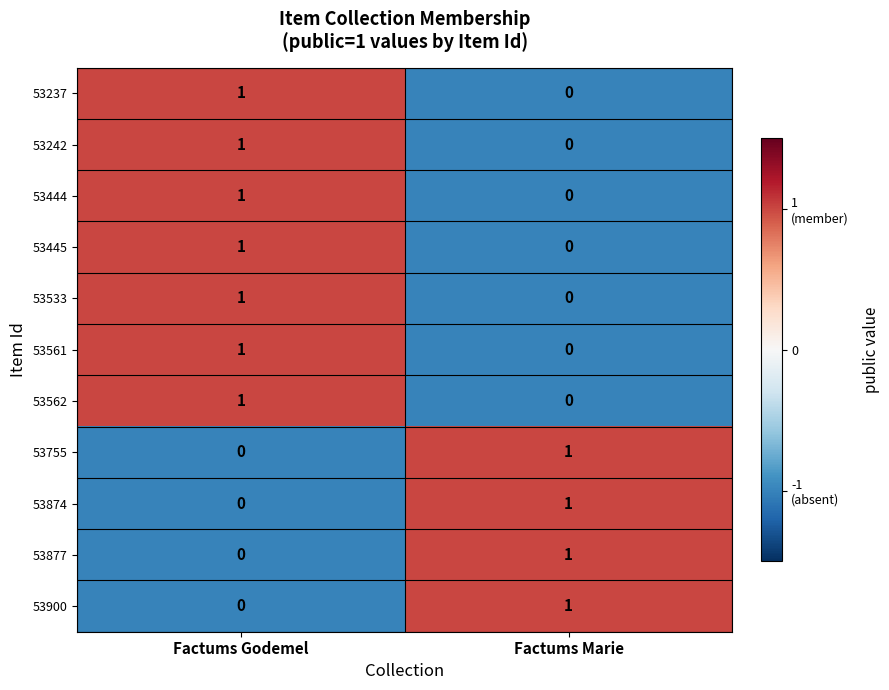

At which category is the sum across all series the highest?

Factums Godemel